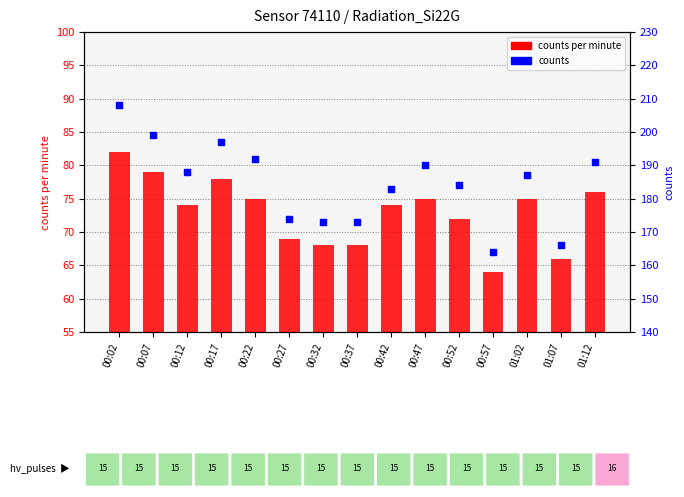

Which series reaches the minimum Y coordinate?

counts per minute